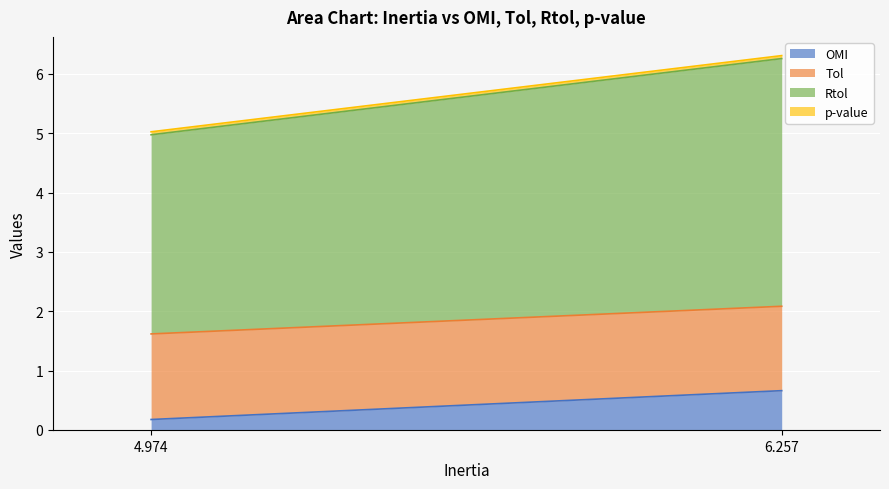

At 6.257, list the series in order from largest to smallest.

Rtol, Tol, OMI, p-value